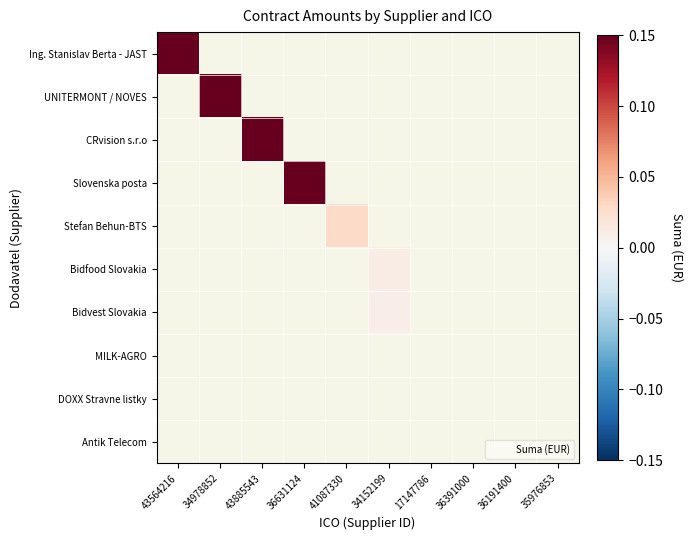

Reading left to right, what are all the values shown in this chart?

Ing. Stanislav Berta - JAST: 43564216=1.0	34978852=0.0	43885543=0.0	36631124=0.0	41087330=0.0	34152199=0.0	17147786=0.0	36391000=0.0	36191400=0.0	35976853=0.0
UNITERMONT / NOVES: 43564216=0.0	34978852=1.0	43885543=0.0	36631124=0.0	41087330=0.0	34152199=0.0	17147786=0.0	36391000=0.0	36191400=0.0	35976853=0.0
CRvision s.r.o: 43564216=0.0	34978852=0.0	43885543=1.0	36631124=0.0	41087330=0.0	34152199=0.0	17147786=0.0	36391000=0.0	36191400=0.0	35976853=0.0
Slovenska posta: 43564216=0.0	34978852=0.0	43885543=0.0	36631124=0.2	41087330=0.0	34152199=0.0	17147786=0.0	36391000=0.0	36191400=0.0	35976853=0.0
Stefan Behun-BTS: 43564216=0.0	34978852=0.0	43885543=0.0	36631124=0.0	41087330=0.0	34152199=0.0	17147786=0.0	36391000=0.0	36191400=0.0	35976853=0.0
Bidfood Slovakia: 43564216=0.0	34978852=0.0	43885543=0.0	36631124=0.0	41087330=0.0	34152199=0.0	17147786=0.0	36391000=0.0	36191400=0.0	35976853=0.0
Bidvest Slovakia: 43564216=0.0	34978852=0.0	43885543=0.0	36631124=0.0	41087330=0.0	34152199=0.0	17147786=0.0	36391000=0.0	36191400=0.0	35976853=0.0
MILK-AGRO: 43564216=0.0	34978852=0.0	43885543=0.0	36631124=0.0	41087330=0.0	34152199=0.0	17147786=0.0	36391000=0.0	36191400=0.0	35976853=0.0
DOXX Stravne listky: 43564216=0.0	34978852=0.0	43885543=0.0	36631124=0.0	41087330=0.0	34152199=0.0	17147786=0.0	36391000=0.0	36191400=0.0	35976853=0.0
Antik Telecom: 43564216=0.0	34978852=0.0	43885543=0.0	36631124=0.0	41087330=0.0	34152199=0.0	17147786=0.0	36391000=0.0	36191400=0.0	35976853=0.0